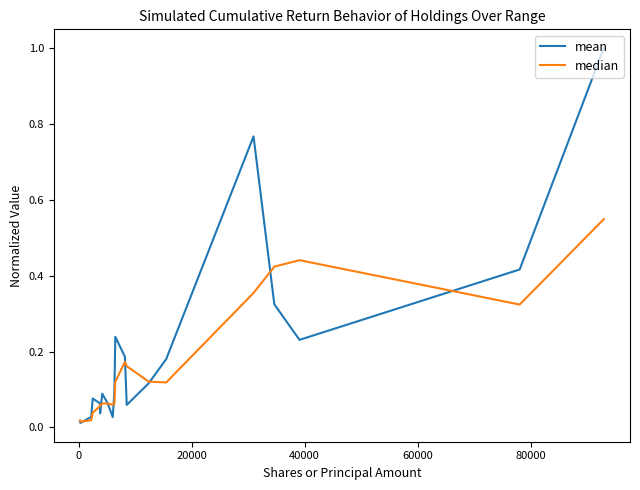

Does the chart have visible grid lines?

No